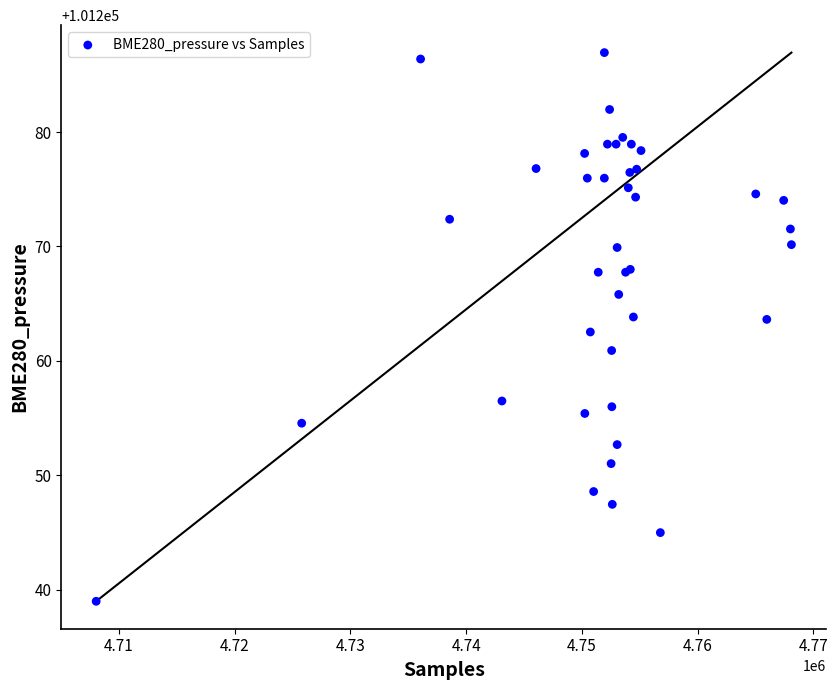

What Y value in the scatter plot is closest to 101262?

101262.5